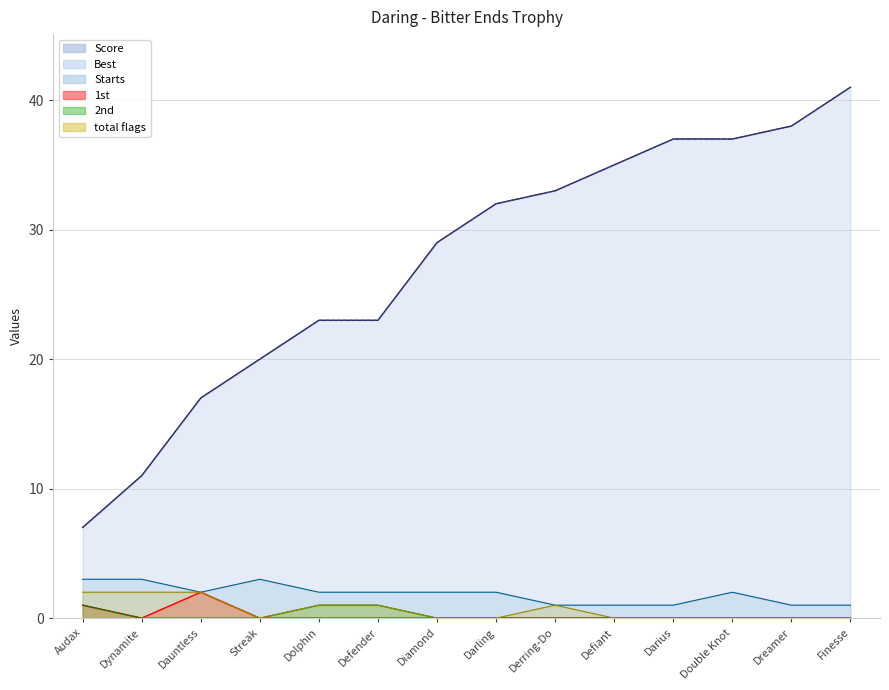

How many lines are shown in the chart?

6